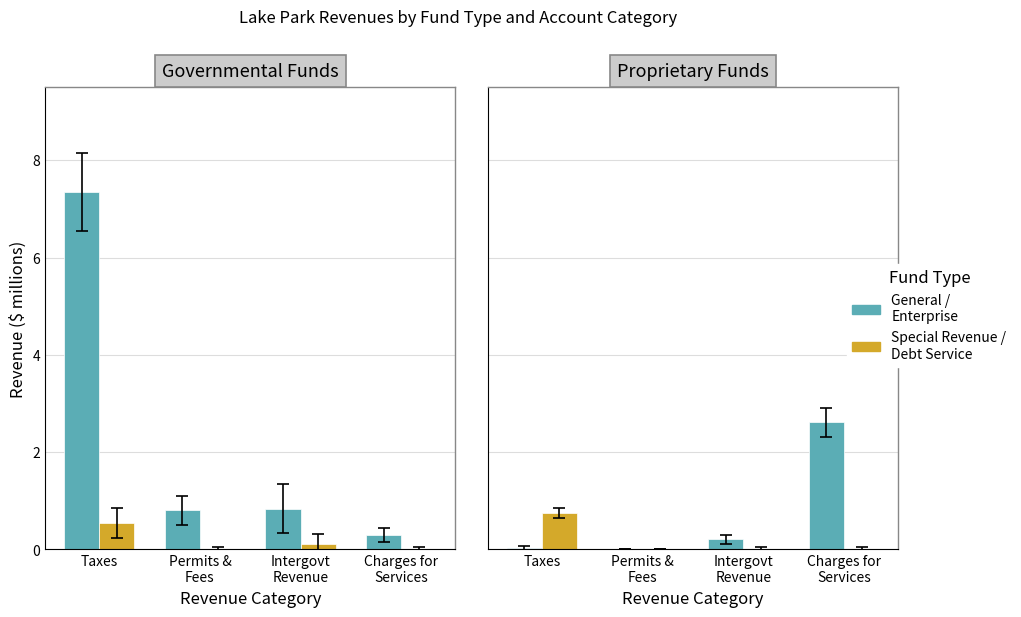

The Special Revenue / Debt Service series shows 0.3 at Charges for
Services. True or false?

False